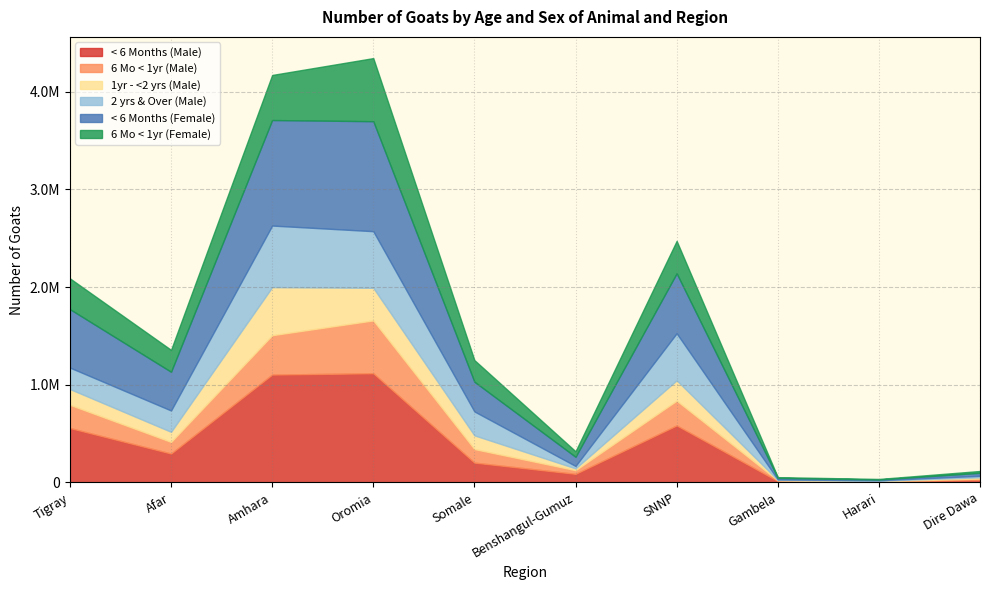

Reading right to left, transcribe all the data shown in this chart.

< 6 Months (Male): 26377	8287	13854	583477	87588	202693	1117745	1104285	295555	556965
6 Mo < 1yr (Male): 12763	4566	7555	253854	37474	138777	541311	403208	119249	237633
1yr - <2 yrs (Male): 13315	4395	4423	208372	18497	140379	333737	492378	103360	161399
2 yrs & Over (Male): 15665	4531	4655	481967	25013	245094	580122	630646	218543	219976
< 6 Months (Female): 30145	8031	15544	613375	93535	303895	1126220	1080591	396160	598048
6 Mo < 1yr (Female): 18627	5499	7895	332280	56606	221725	646293	461576	224536	315619